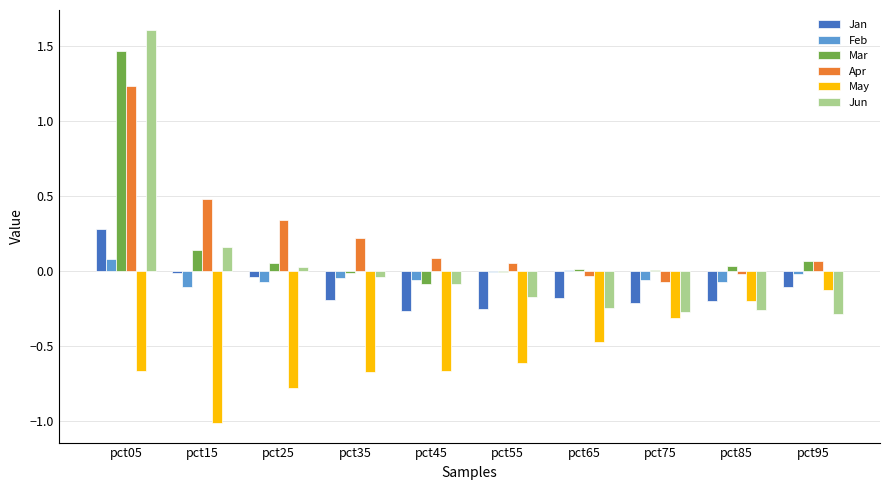

Which series changed the most between pct25 and pct95?

May